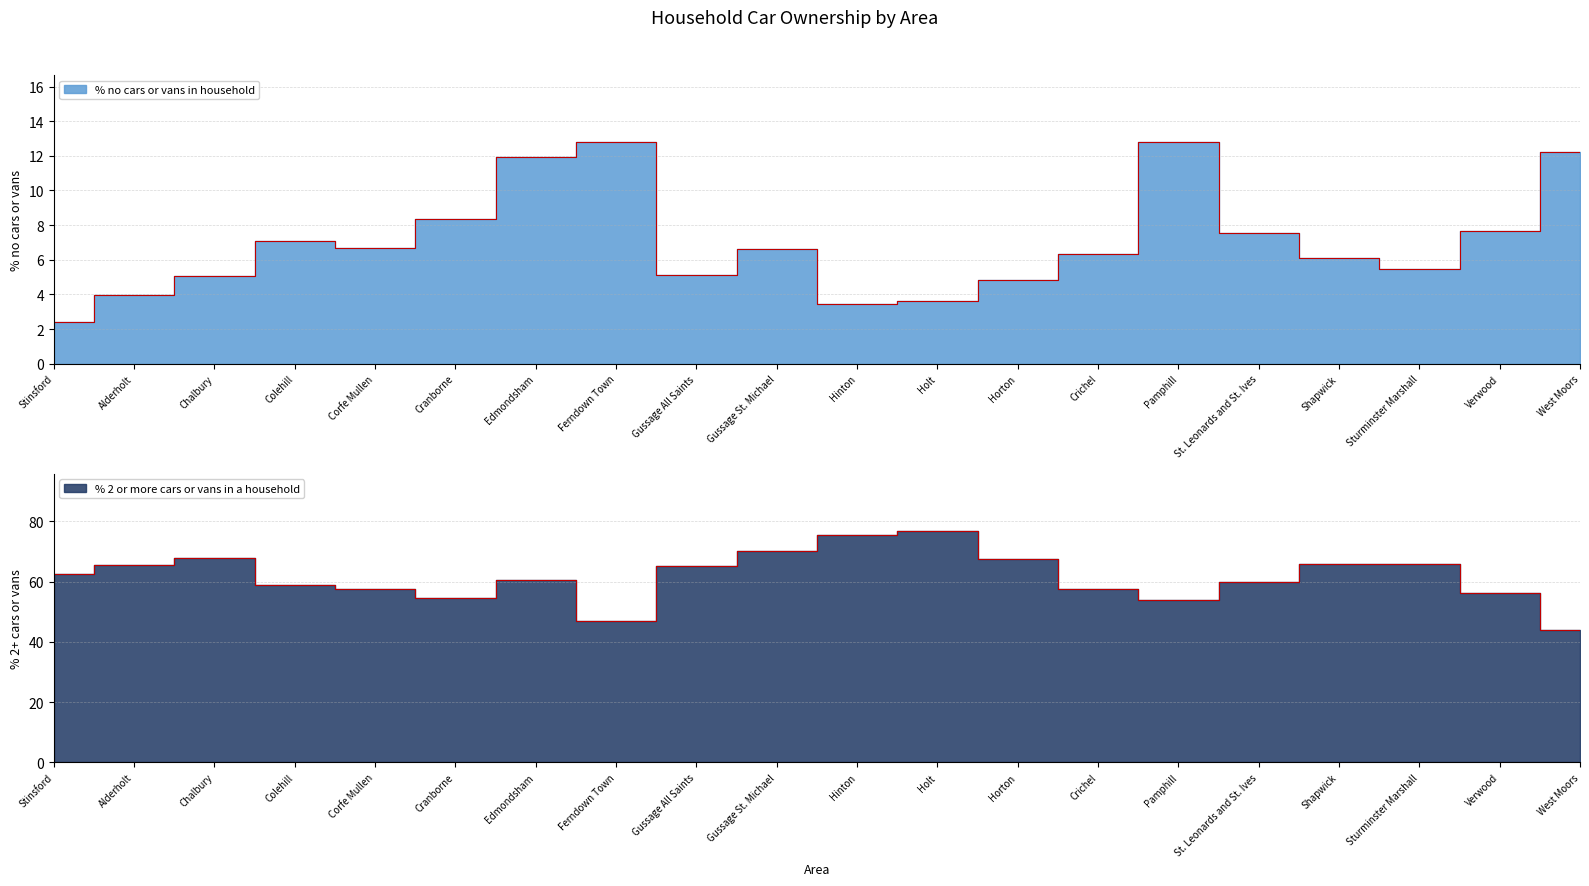

The value of % no cars or vans in household at St. Leonards and St. Ives is 3.5. True or false?

False